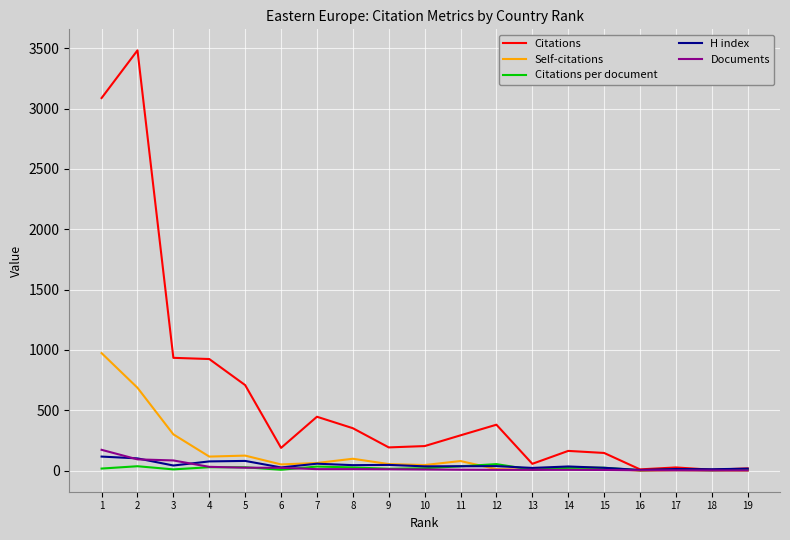

Which series changed the most between 12 and 18?

Citations